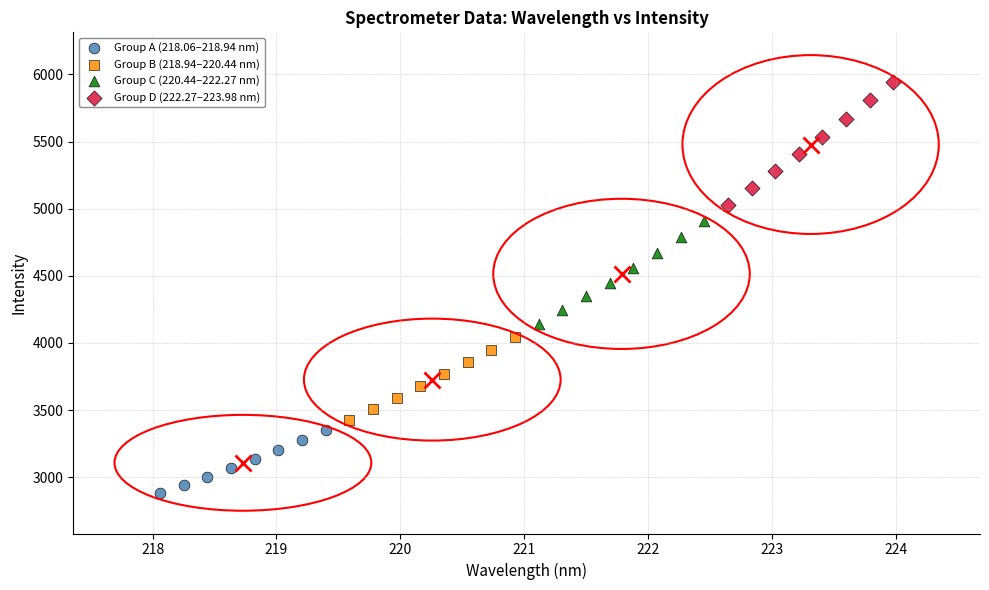

What are all the series names shown in the legend?

Group A (218.06–218.94 nm), Group B (218.94–220.44 nm), Group C (220.44–222.27 nm), Group D (222.27–223.98 nm)